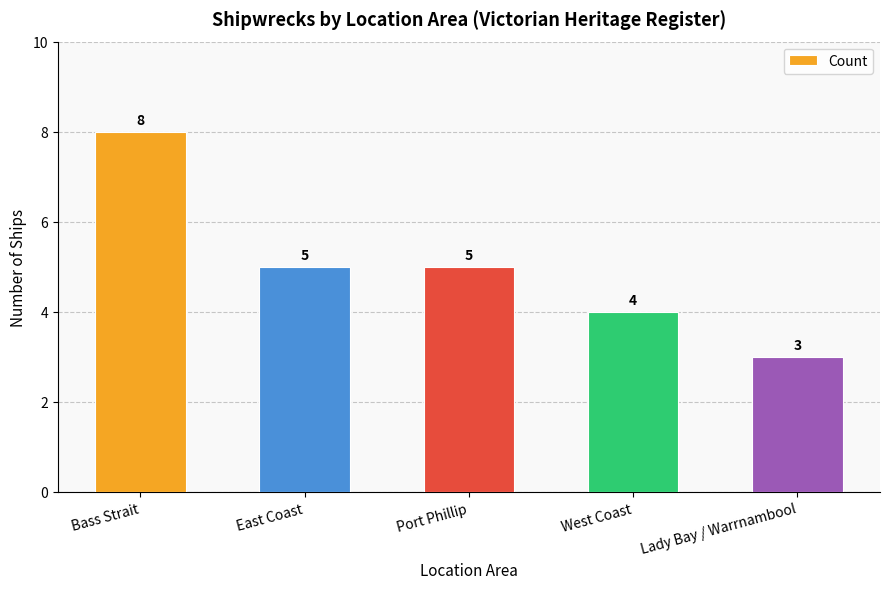

Reading left to right, what are all the values shown in this chart?

8	5	5	4	3